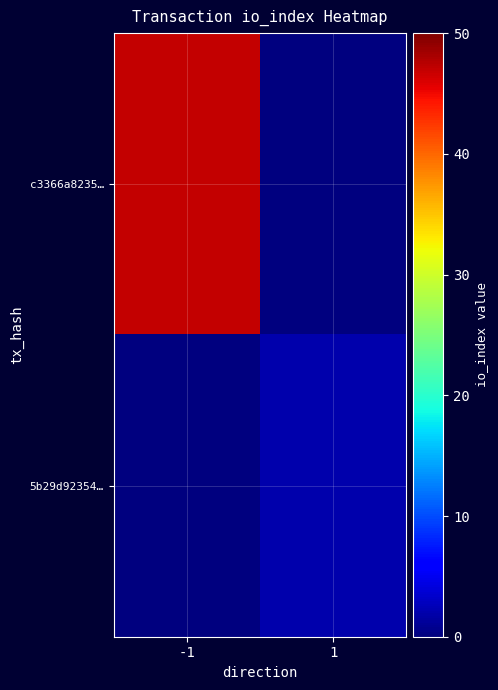

What is the total value across all series at 1?

2